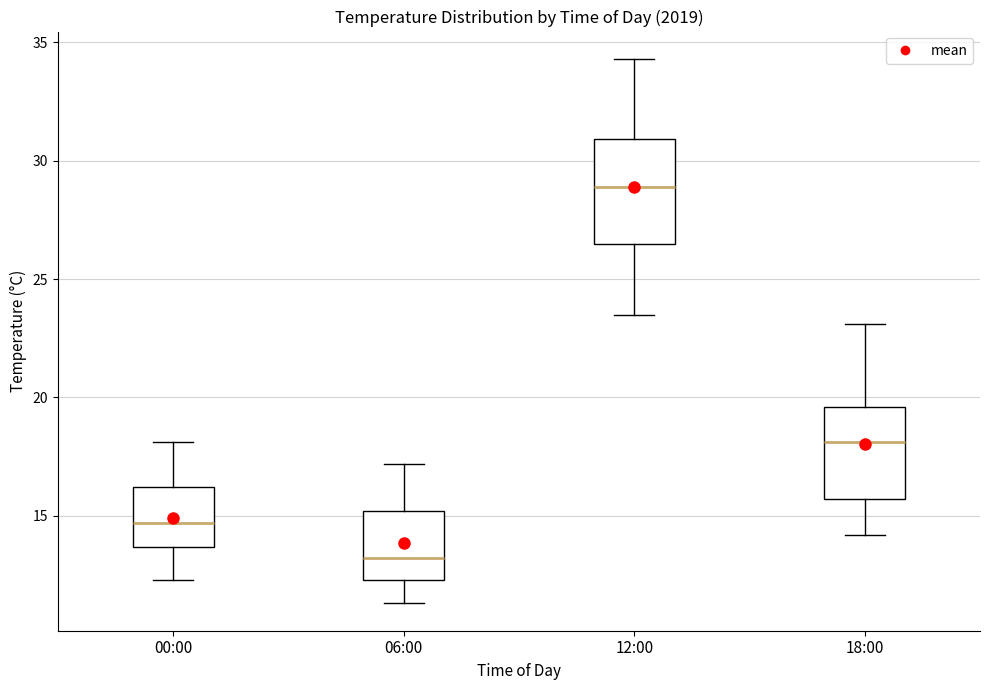

Which box's median line is the highest?

12:00